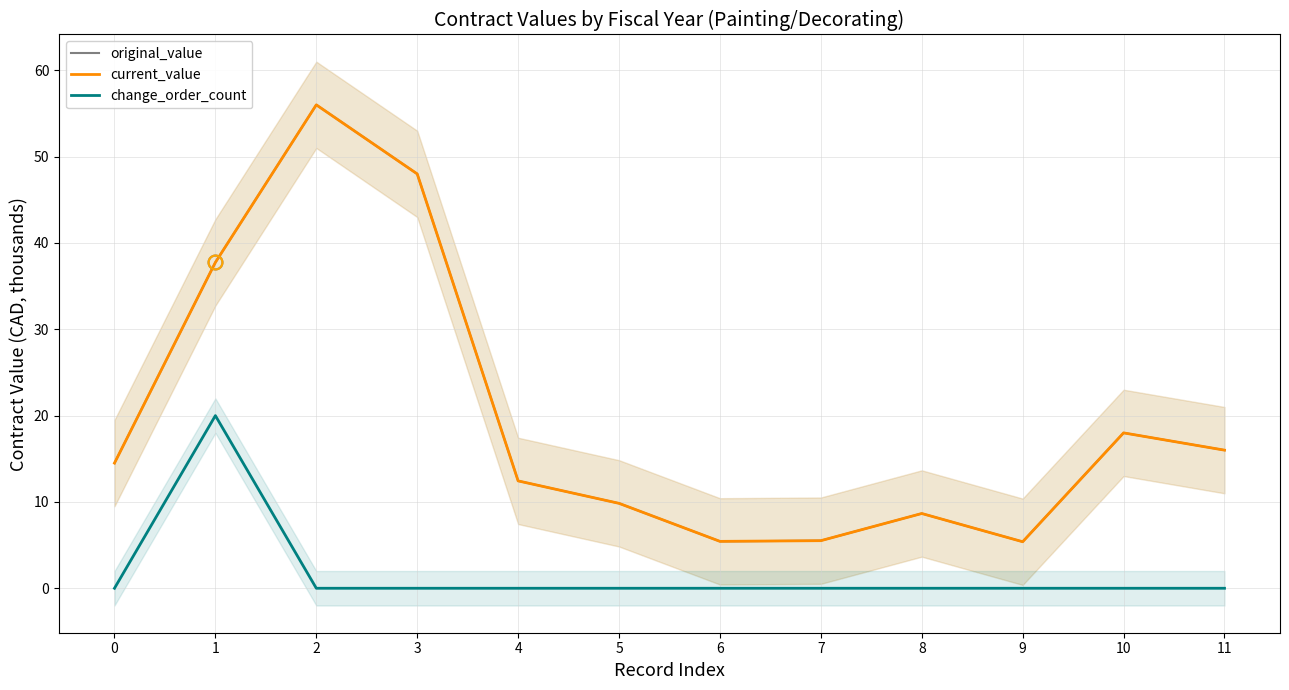

Reading left to right, list all the values displayed in this chart.

original_value: 14.5	37.8	56.0	48.0	12.4	9.8	5.4	5.5	8.7	5.4	18.0	16.0
current_value: 14.5	37.8	56.0	48.0	12.4	9.8	5.4	5.5	8.7	5.4	18.0	16.0
change_order_count: 0.0	20.0	0.0	0.0	0.0	0.0	0.0	0.0	0.0	0.0	0.0	0.0